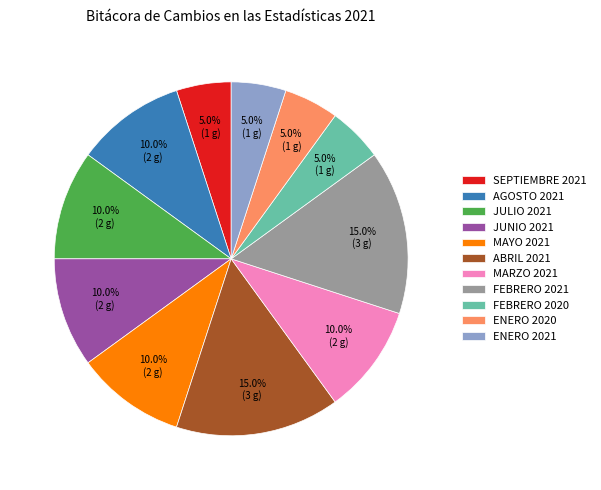

To the nearest percent, what is the difference between the largest and smallest slice percentages?

10%